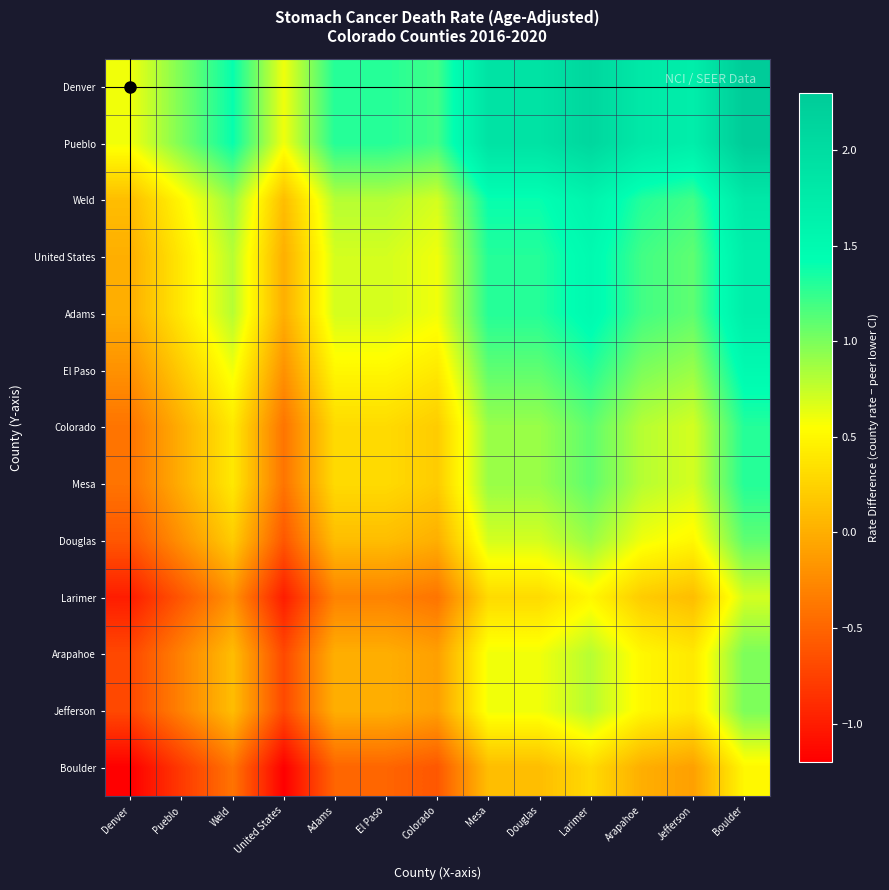

Reading left to right, extract all data points from this chart.

Denver: Denver=0.6	Pueblo=1.0	Weld=1.4	United States=0.6	Adams=1.3	El Paso=1.3	Colorado=1.2	Mesa=1.9	Douglas=1.9	Larimer=2.1	Arapahoe=1.8	Jefferson=1.7	Boulder=2.3
Pueblo: Denver=0.6	Pueblo=1.0	Weld=1.4	United States=0.6	Adams=1.3	El Paso=1.3	Colorado=1.2	Mesa=1.9	Douglas=1.9	Larimer=2.1	Arapahoe=1.8	Jefferson=1.7	Boulder=2.3
Weld: Denver=0.1	Pueblo=0.5	Weld=0.9	United States=0.1	Adams=0.8	El Paso=0.8	Colorado=0.7	Mesa=1.4	Douglas=1.4	Larimer=1.6	Arapahoe=1.3	Jefferson=1.2	Boulder=1.8
United States: Denver=0.0	Pueblo=0.4	Weld=0.8	United States=0.0	Adams=0.7	El Paso=0.7	Colorado=0.6	Mesa=1.3	Douglas=1.3	Larimer=1.5	Arapahoe=1.2	Jefferson=1.1	Boulder=1.7
Adams: Denver=0.0	Pueblo=0.4	Weld=0.8	United States=0.0	Adams=0.7	El Paso=0.7	Colorado=0.6	Mesa=1.3	Douglas=1.3	Larimer=1.5	Arapahoe=1.2	Jefferson=1.1	Boulder=1.7
El Paso: Denver=-0.2	Pueblo=0.2	Weld=0.6	United States=-0.2	Adams=0.5	El Paso=0.5	Colorado=0.4	Mesa=1.1	Douglas=1.1	Larimer=1.3	Arapahoe=1.0	Jefferson=0.9	Boulder=1.5
Colorado: Denver=-0.4	Pueblo=0.0	Weld=0.4	United States=-0.4	Adams=0.3	El Paso=0.3	Colorado=0.2	Mesa=0.9	Douglas=0.9	Larimer=1.1	Arapahoe=0.8	Jefferson=0.7	Boulder=1.3
Mesa: Denver=-0.4	Pueblo=0.0	Weld=0.4	United States=-0.4	Adams=0.3	El Paso=0.3	Colorado=0.2	Mesa=0.9	Douglas=0.9	Larimer=1.1	Arapahoe=0.8	Jefferson=0.7	Boulder=1.3
Douglas: Denver=-0.6	Pueblo=-0.2	Weld=0.2	United States=-0.6	Adams=0.1	El Paso=0.1	Colorado=0.0	Mesa=0.7	Douglas=0.7	Larimer=0.9	Arapahoe=0.6	Jefferson=0.5	Boulder=1.1
Larimer: Denver=-1.0	Pueblo=-0.6	Weld=-0.2	United States=-1.0	Adams=-0.3	El Paso=-0.3	Colorado=-0.4	Mesa=0.3	Douglas=0.3	Larimer=0.5	Arapahoe=0.2	Jefferson=0.1	Boulder=0.7
Arapahoe: Denver=-0.7	Pueblo=-0.3	Weld=0.1	United States=-0.7	Adams=0.0	El Paso=0.0	Colorado=-0.1	Mesa=0.6	Douglas=0.6	Larimer=0.8	Arapahoe=0.5	Jefferson=0.4	Boulder=1.0
Jefferson: Denver=-0.7	Pueblo=-0.3	Weld=0.1	United States=-0.7	Adams=0.0	El Paso=0.0	Colorado=-0.1	Mesa=0.6	Douglas=0.6	Larimer=0.8	Arapahoe=0.5	Jefferson=0.4	Boulder=1.0
Boulder: Denver=-1.2	Pueblo=-0.8	Weld=-0.4	United States=-1.2	Adams=-0.5	El Paso=-0.5	Colorado=-0.6	Mesa=0.1	Douglas=0.1	Larimer=0.3	Arapahoe=0.0	Jefferson=-0.1	Boulder=0.5